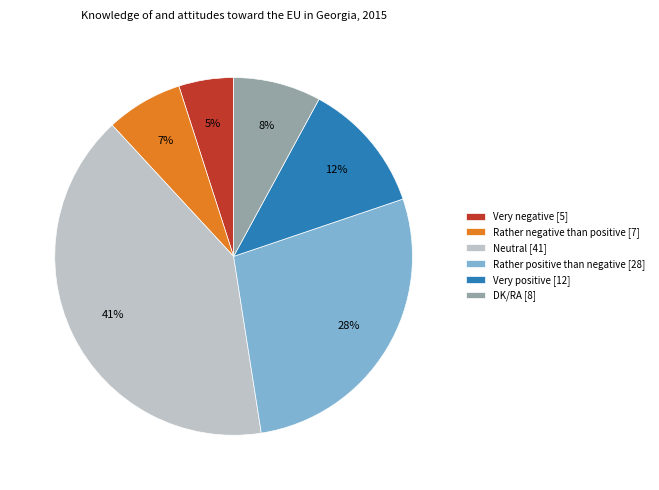

Is there any slice that represents more than half of the pie?

No